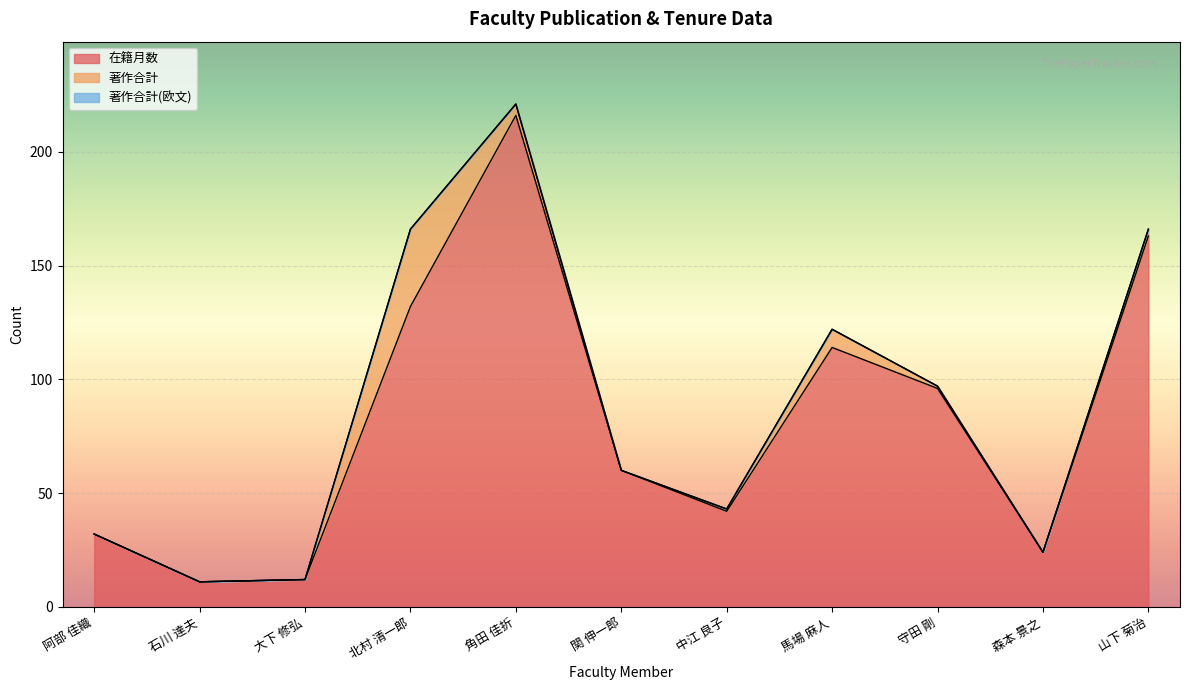

How many positive values does the 著作合計 series have?

6